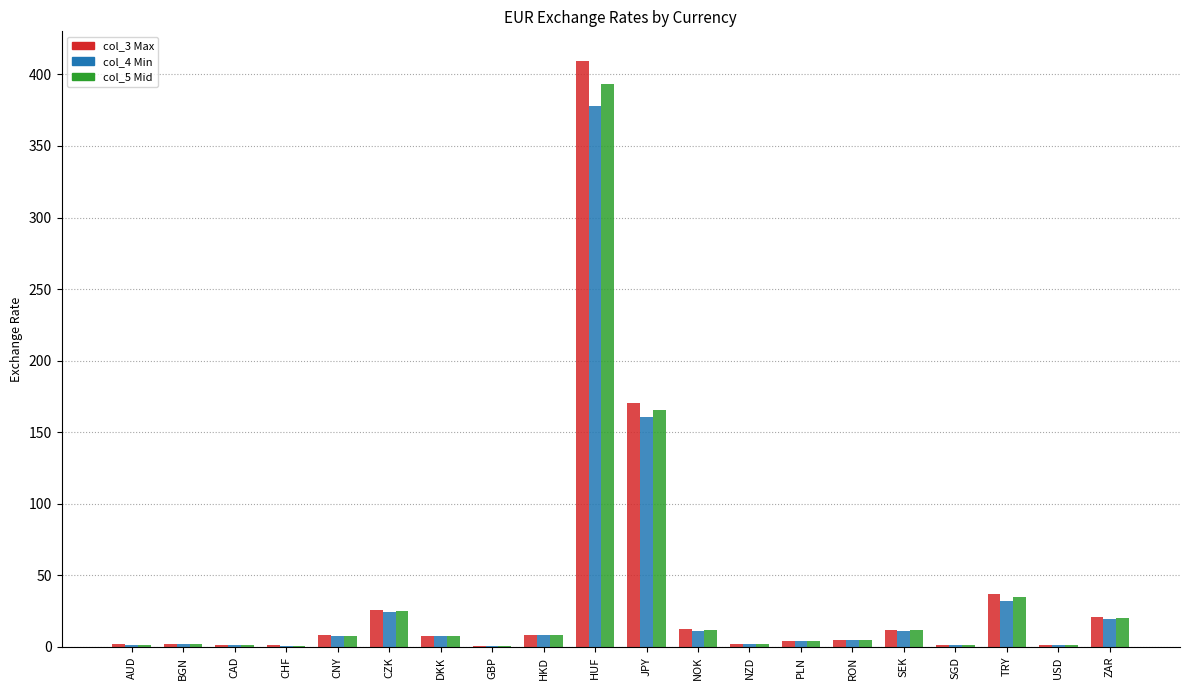

Which label corresponds to the largest value in the chart?

HUF